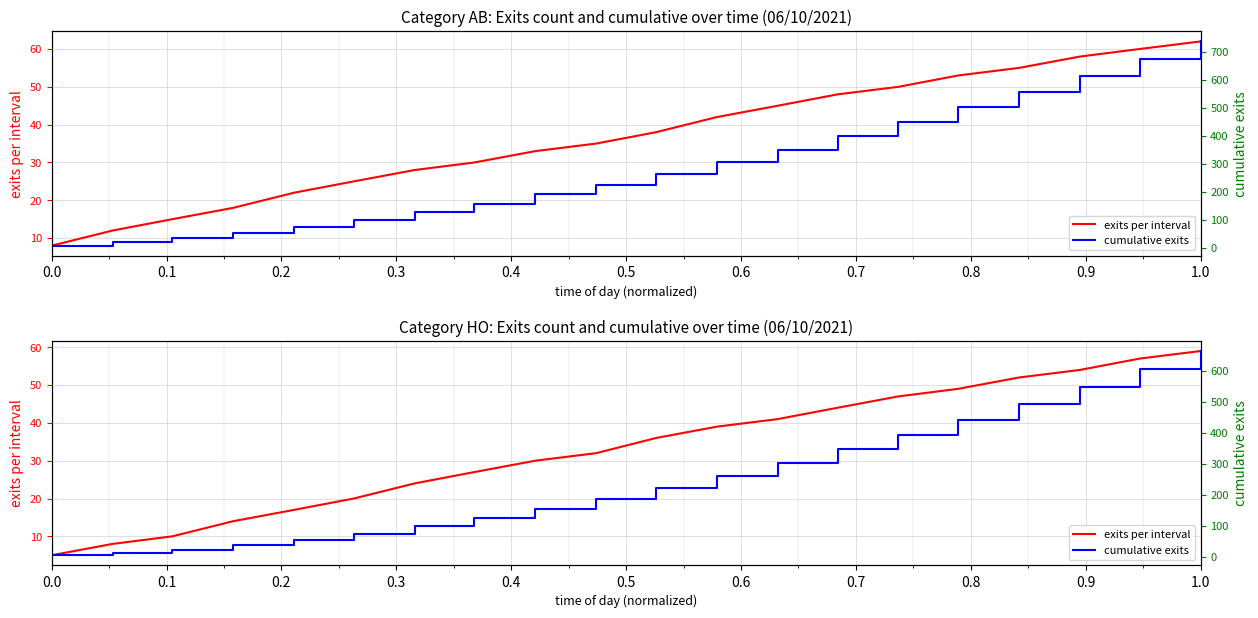

What is the value of the exits per interval point at the 11th from the left?

36